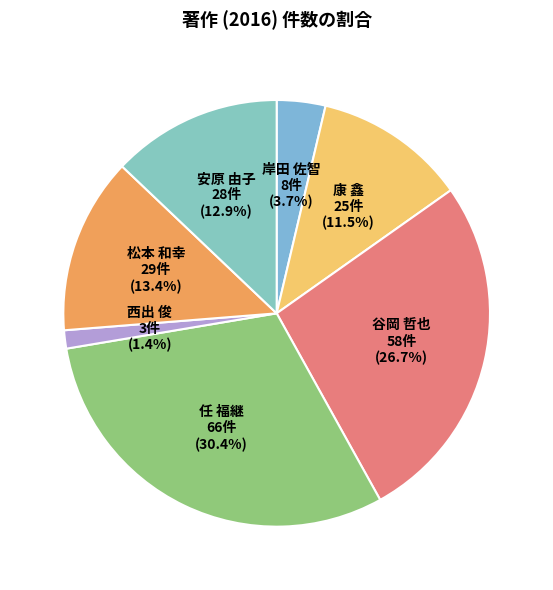

How many segments does this pie chart have?

7